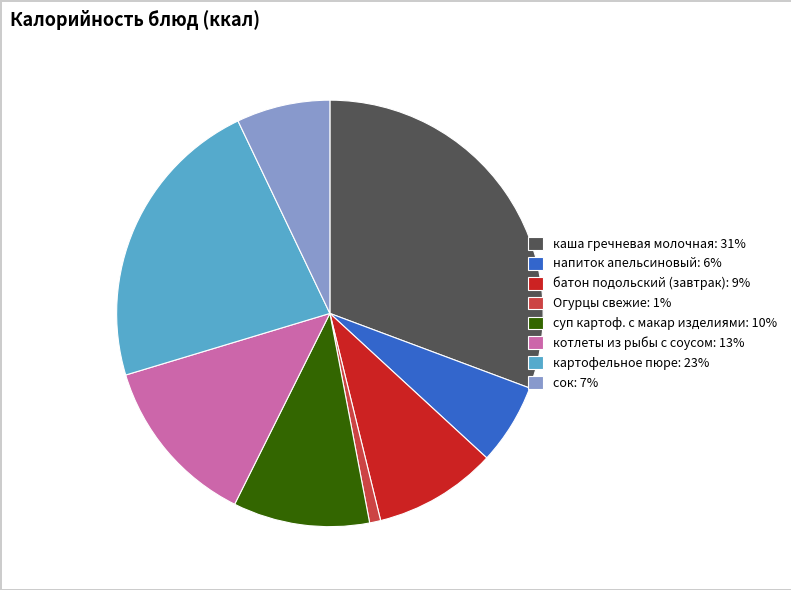

True or false: каша гречневая молочная accounts for 45% of the total.

False